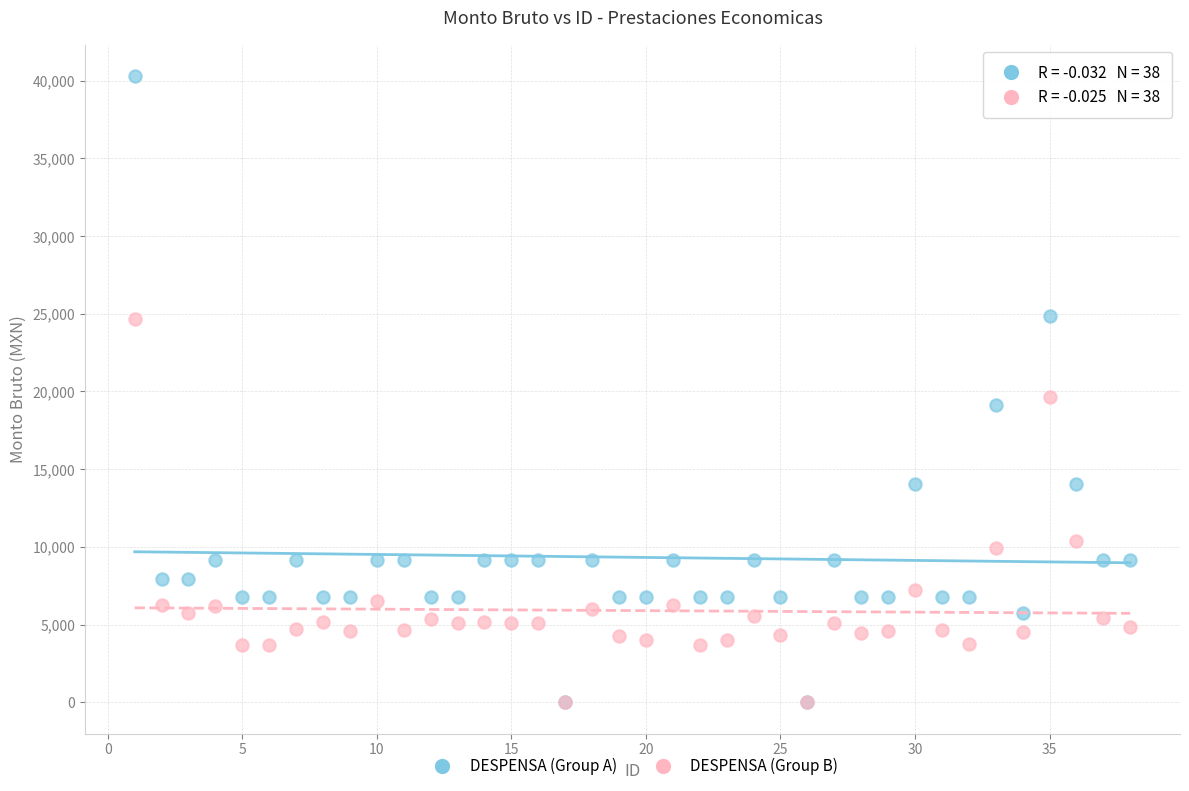

Across all series, what Y value is closest to 20154?

19614.3